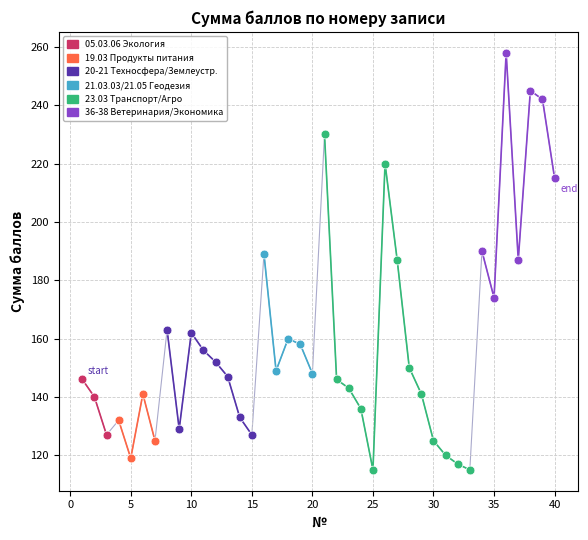

Which series contains the highest Y value?

36-38 Ветеринария/Экономика